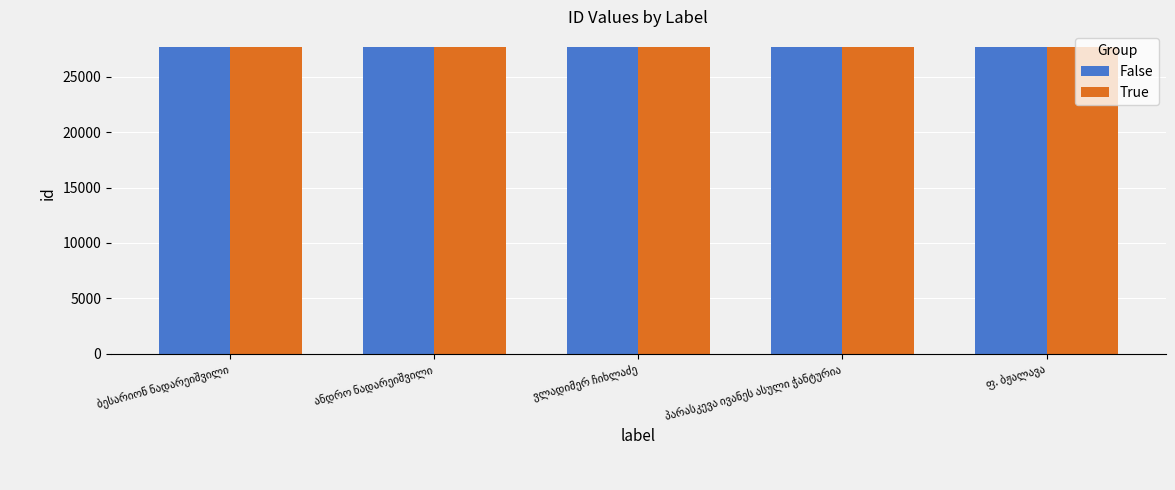

What is the maximum value shown in the chart?

27694